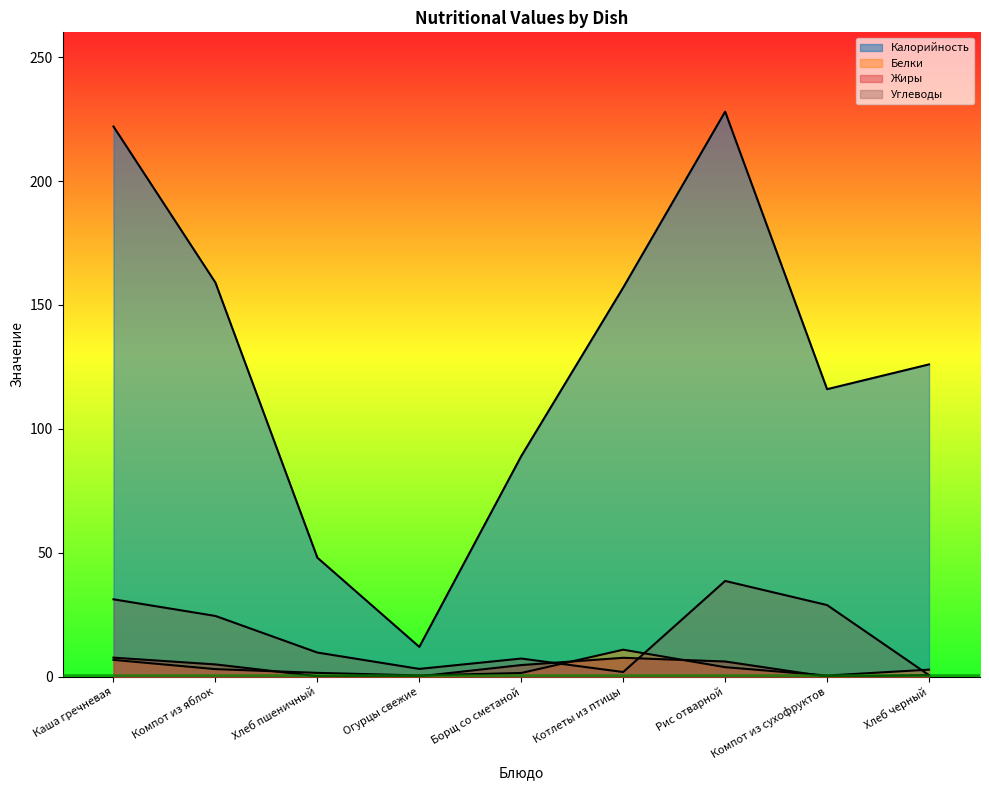

At which category does the chart reach its peak across all series?

Рис отварной